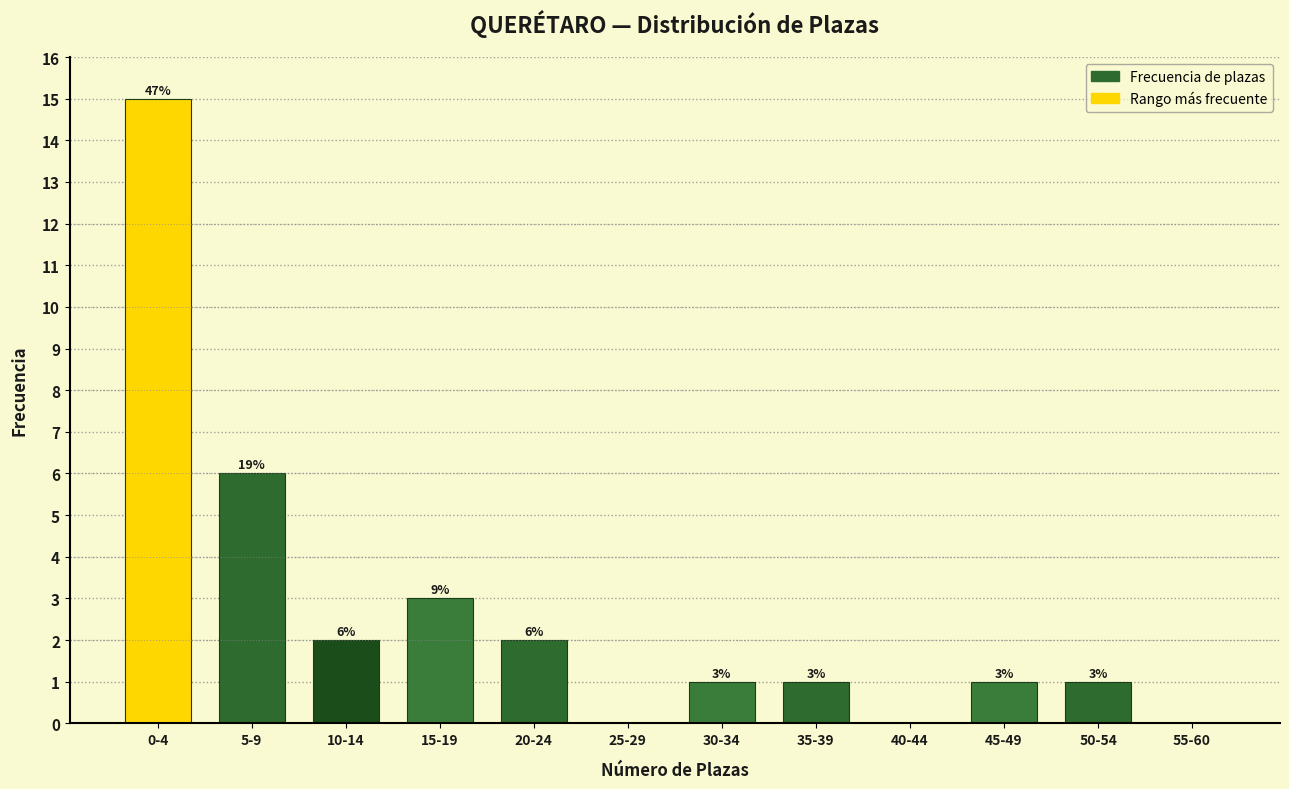

Reading left to right, transcribe all the data shown in this chart.

0-4=15	5-9=6	10-14=2	15-19=3	20-24=2	25-29=0	30-34=1	35-39=1	40-44=0	45-49=1	50-54=1	55-60=0